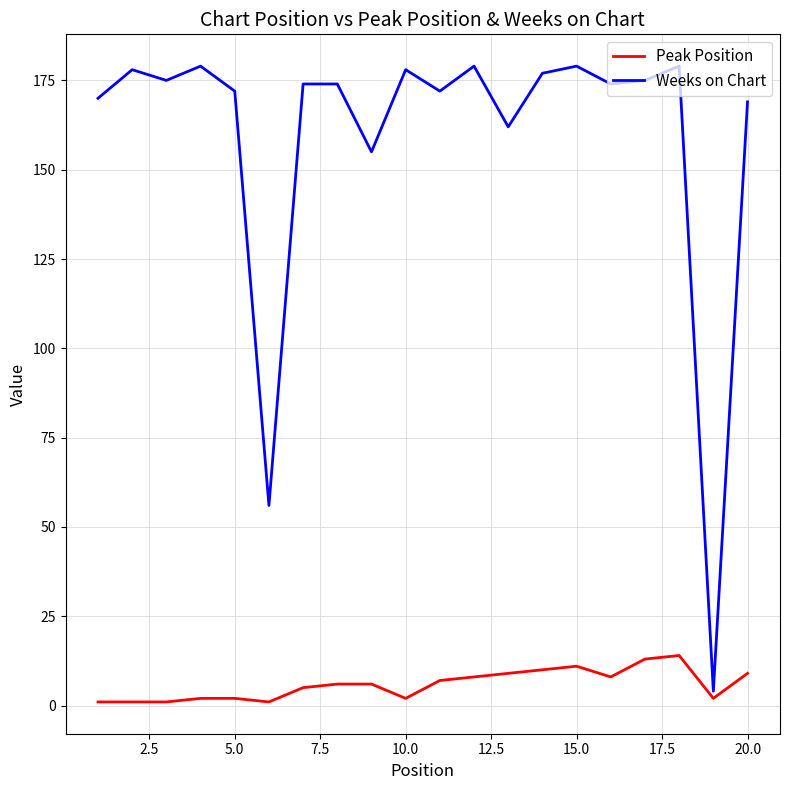

True or false: Peak Position and Weeks on Chart intersect in this chart.

False